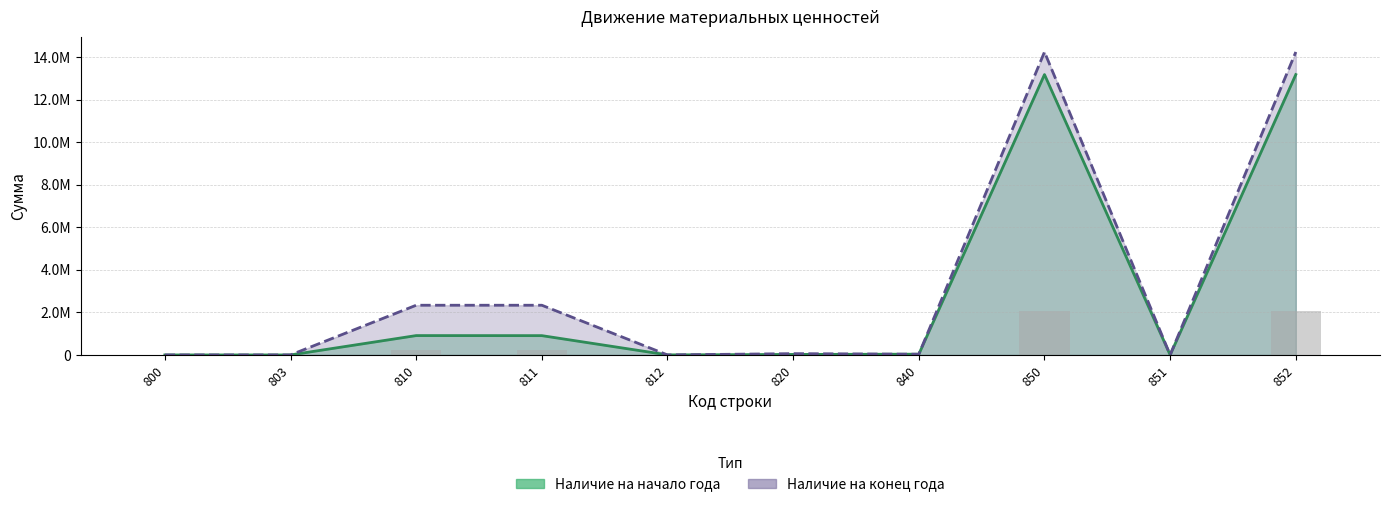

The value of Наличие на начало года at 800 is 2.0. True or false?

True